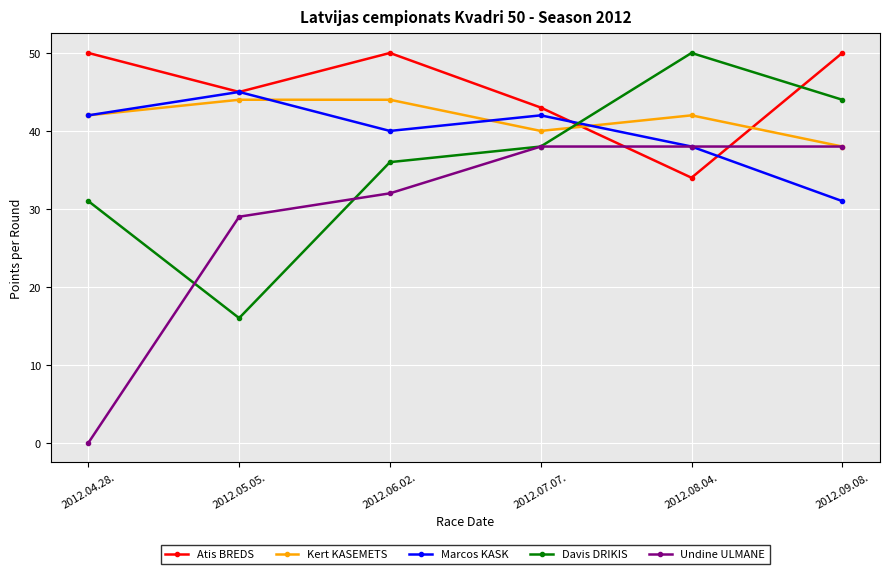

How many Kert KASEMETS values are between 40 and 44?

5